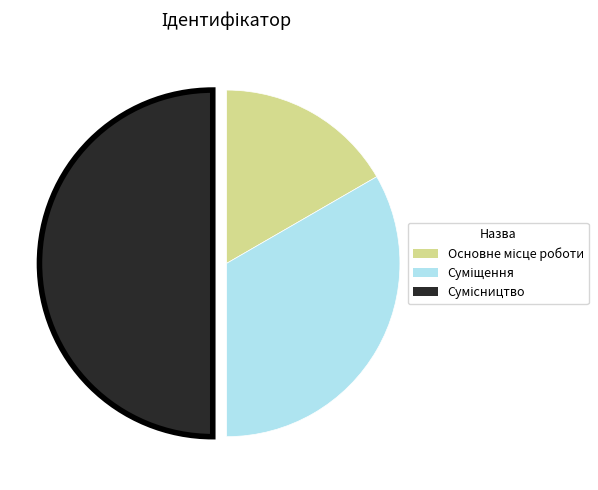

Is there a majority slice in this chart?

No